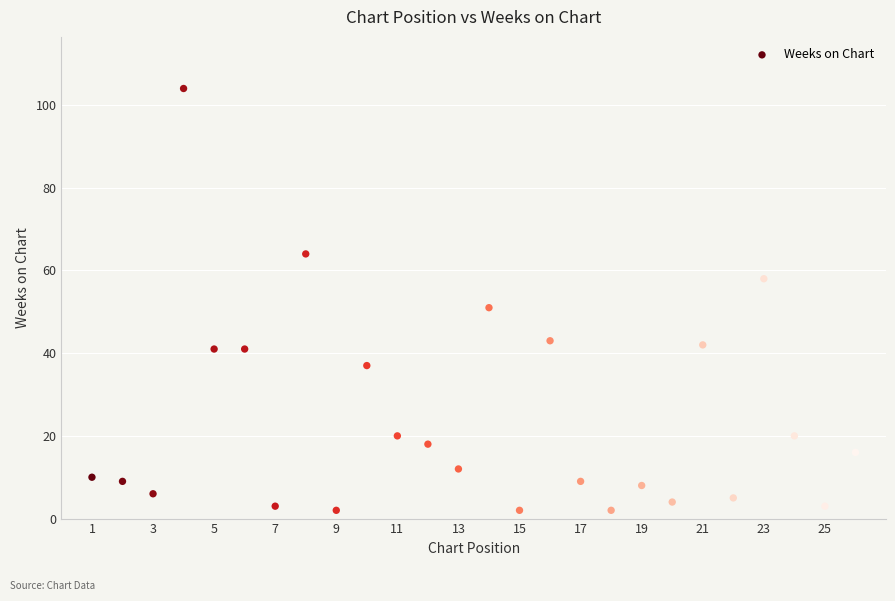

What is the range of X values (max minus min)?

25